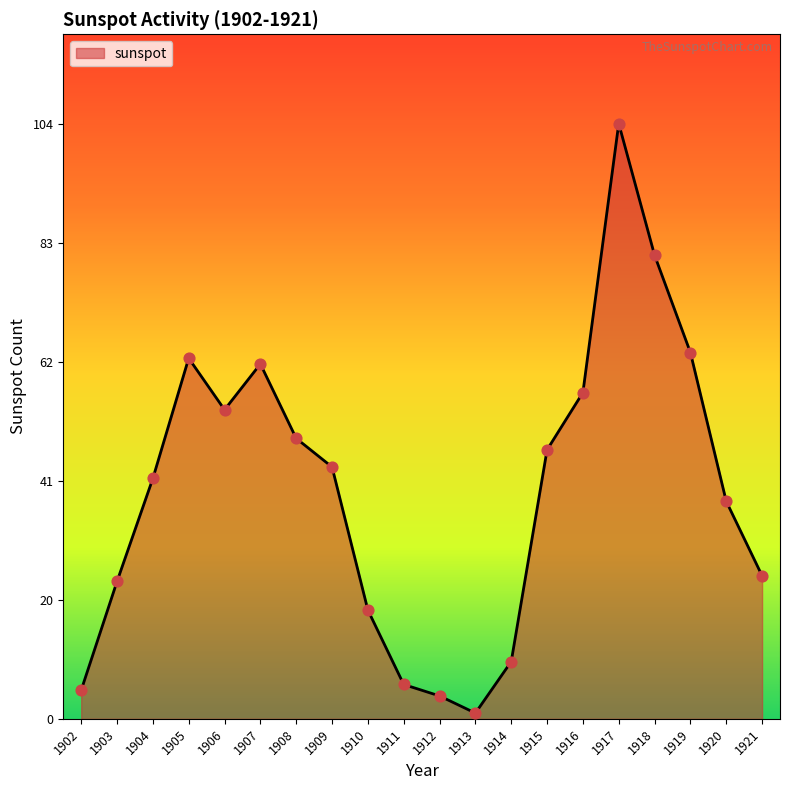

Which has a higher value, 1912 or 1917?

1917